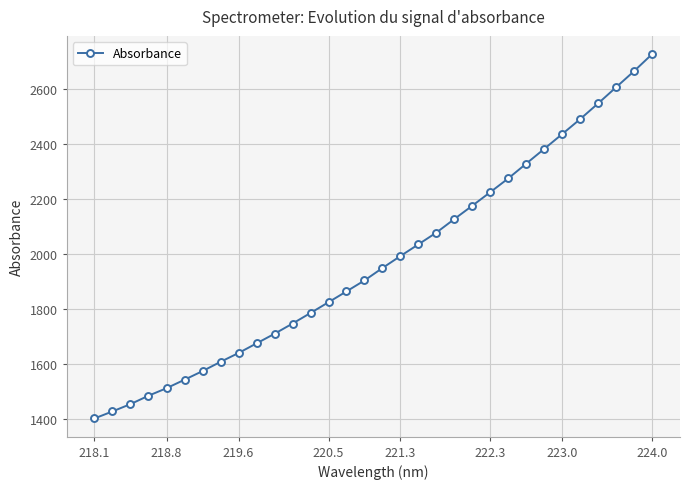

What is the greatest value displayed?

2727.2